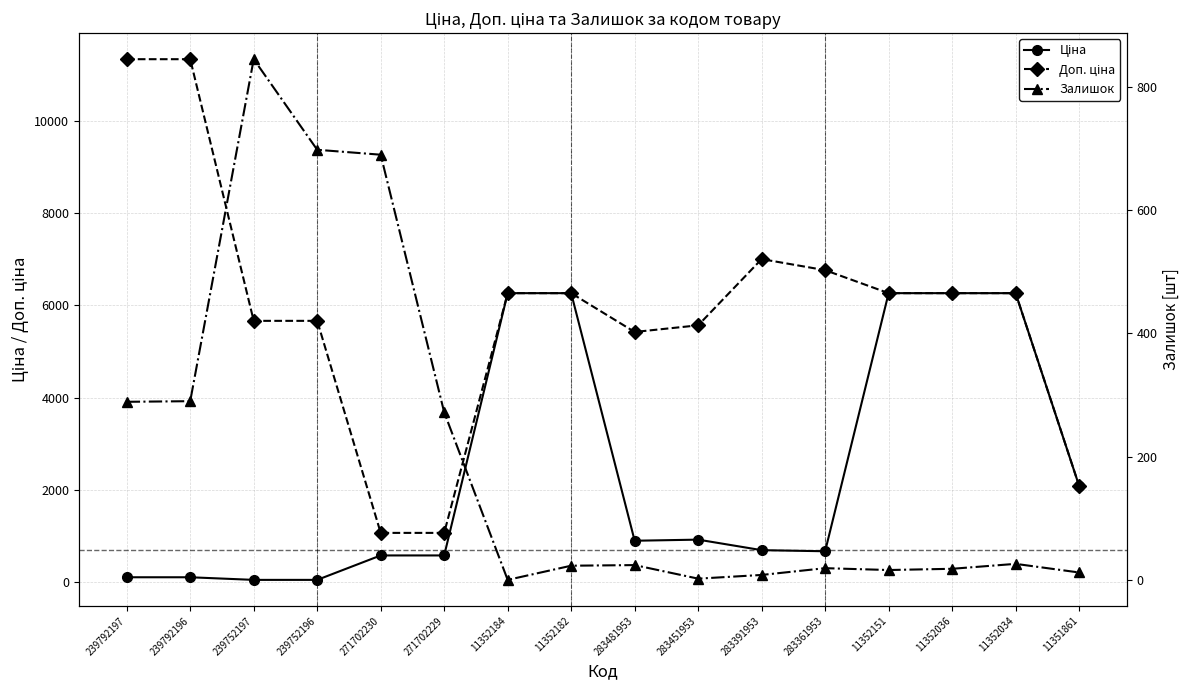

Reading left to right, extract all data points from this chart.

Ціна: 113.3	113.3	56.7	56.7	586.0	586.0	6266.7	6266.7	904.3	928.3	700.4	676.4	6266.7	6266.7	6266.7	2094.3
Доп. ціна: 11334.0	11334.0	5667.0	5667.0	1074.5	1074.5	6266.7	6266.7	5425.9	5569.9	7004.3	6764.4	6266.7	6266.7	6266.7	2094.0
Залишок: 289.0	290.0	845.0	698.0	690.0	272.0	0.0	23.0	24.0	2.0	8.0	19.0	16.0	18.0	26.0	12.0